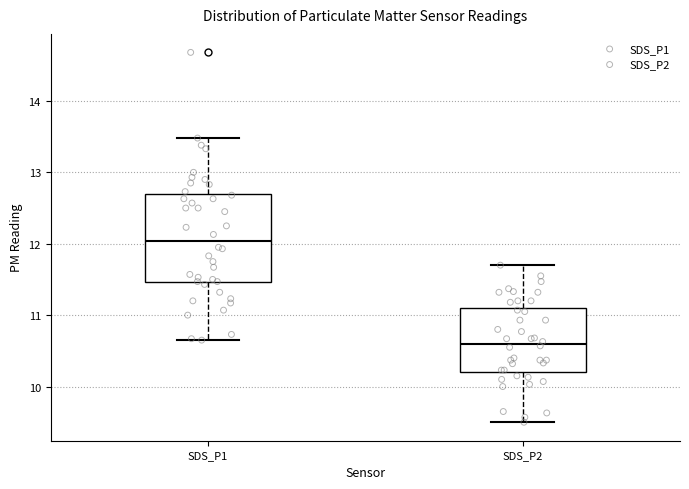

Reading left to right, read every box against the y-axis: the position of its median line, the range the box covers, and the ends of its whiskers. The values are not printed on the chart, so give them approximately, as read against the axis.

SDS_P1: median 12.0, box 11.5 to 12.7, whiskers 10.7 to 13.5
SDS_P2: median 10.6, box 10.2 to 11.1, whiskers 9.5 to 11.7